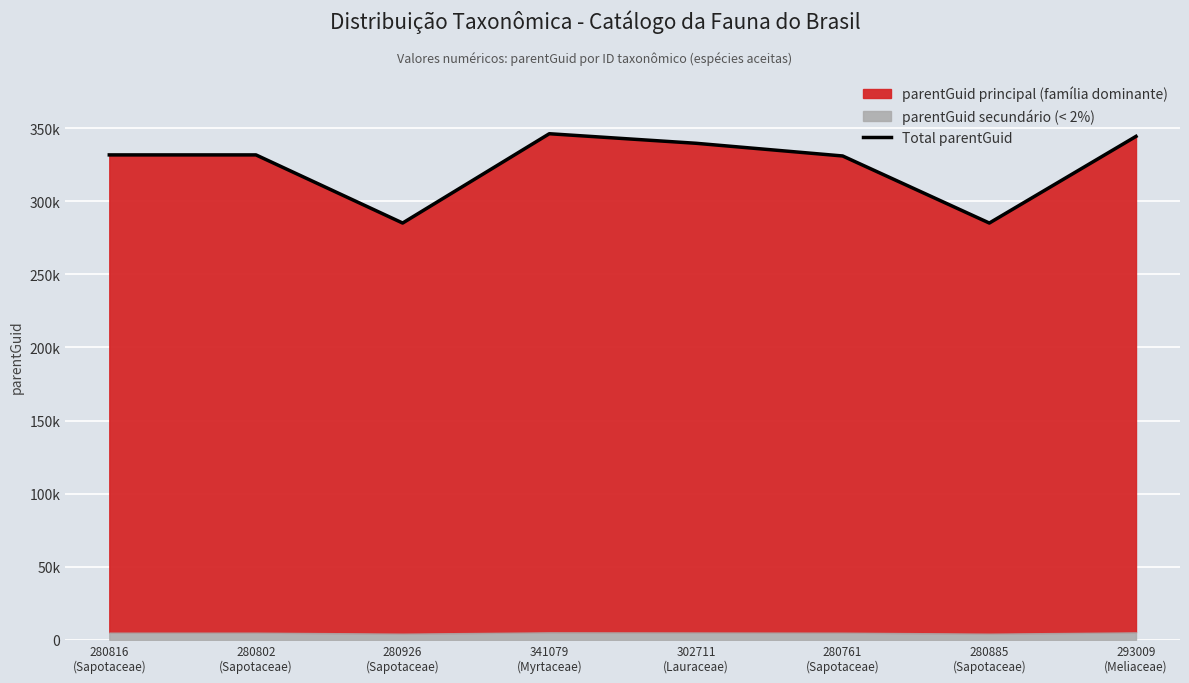

Reading left to right, transcribe all the data shown in this chart.

280816
(Sapotaceae)=331667.5	280802
(Sapotaceae)=331667.5	280926
(Sapotaceae)=285065.8	341079
(Myrtaceae)=346149.5	302711
(Lauraceae)=339619.0	280761
(Sapotaceae)=330935.7	280885
(Sapotaceae)=285065.8	293009
(Meliaceae)=344331.6